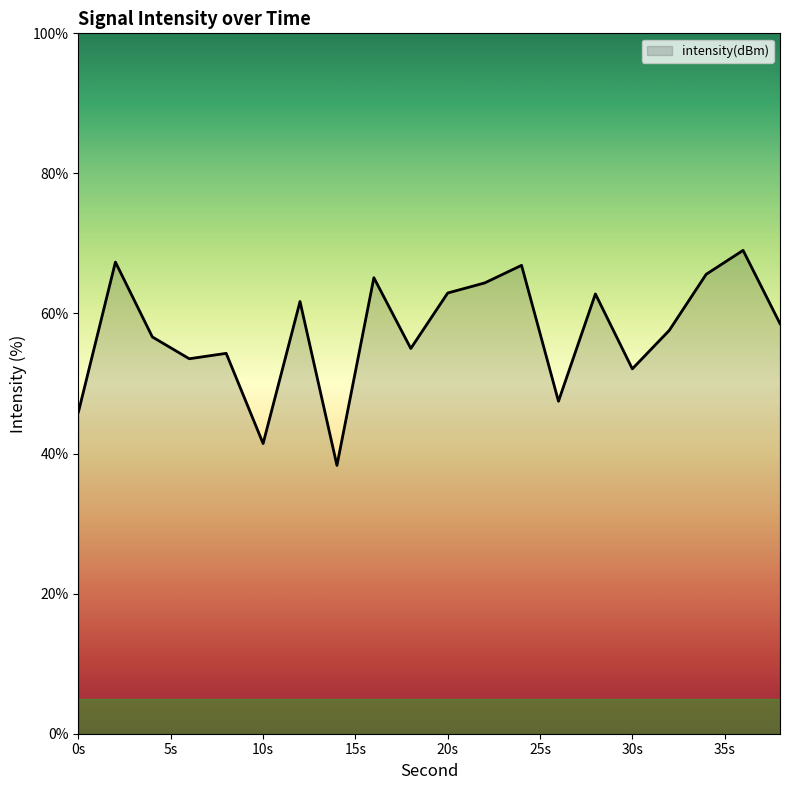

What is the difference between the maximum and minimum values?

30.7